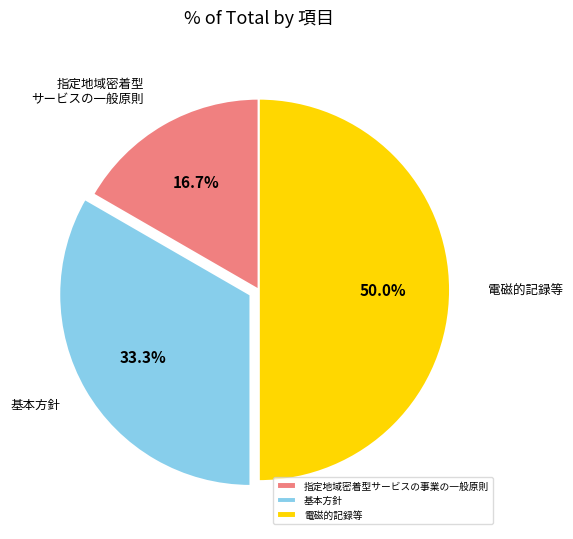

The 指定地域密着型サービスの事業の一般原則 slice represents 17% of the pie. True or false?

True